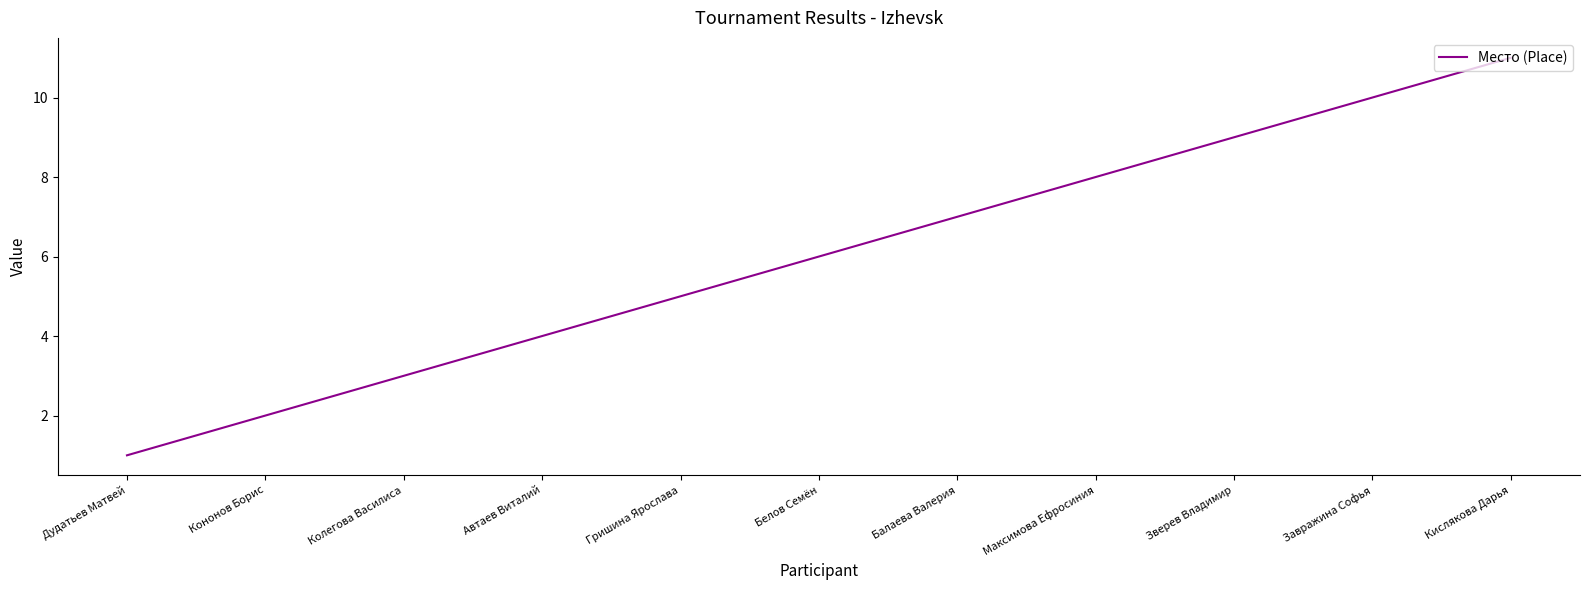

List the labels in order of value, smallest first.

Дудатьев Матвей, Кононов Борис, Колегова Василиса, Автаев Виталий, Гришина Ярослава, Белов Семён, Балаева Валерия, Максимова Ефросиния, Зверев Владимир, Завражина Софья, Кислякова Дарья